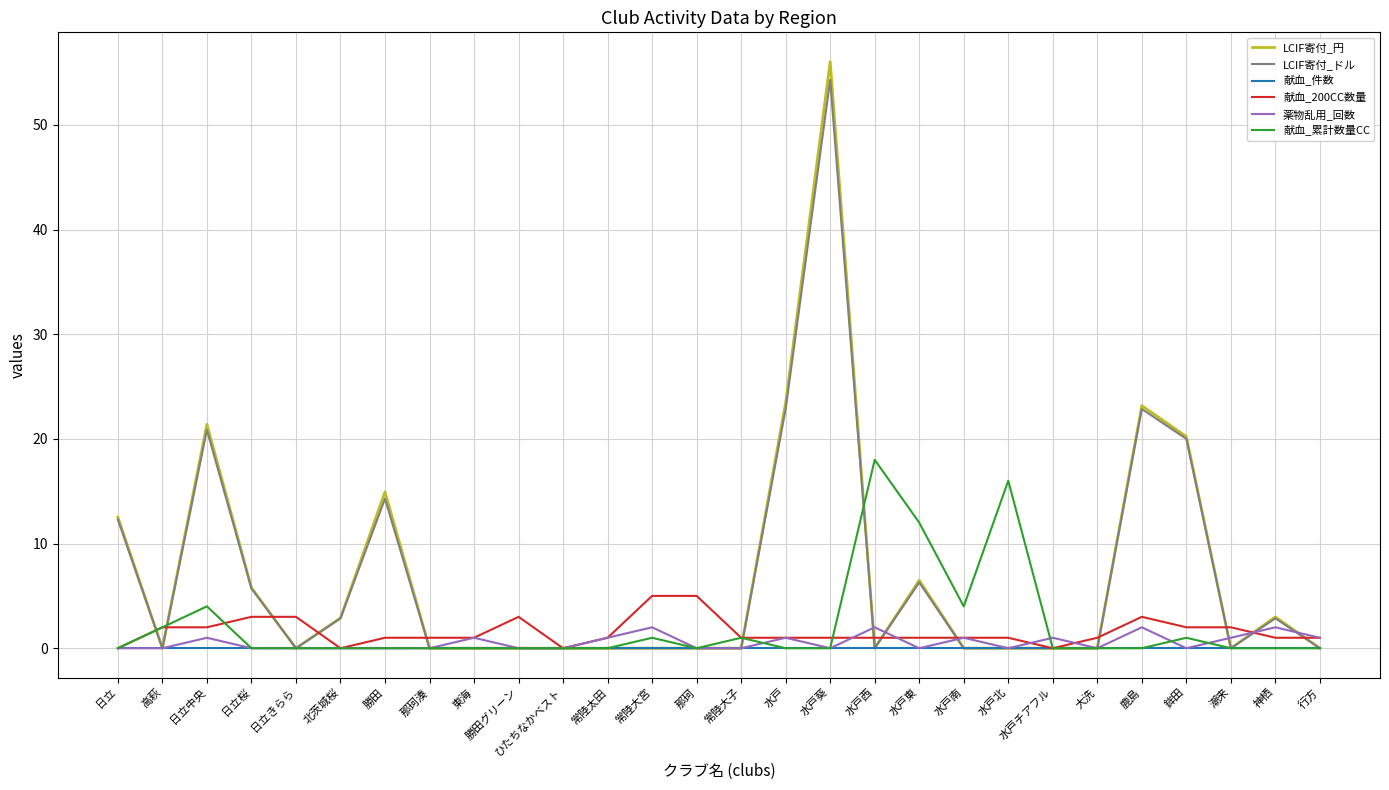

The value of LCIF寄付_ドル at 日立中央 is 10.5. True or false?

False